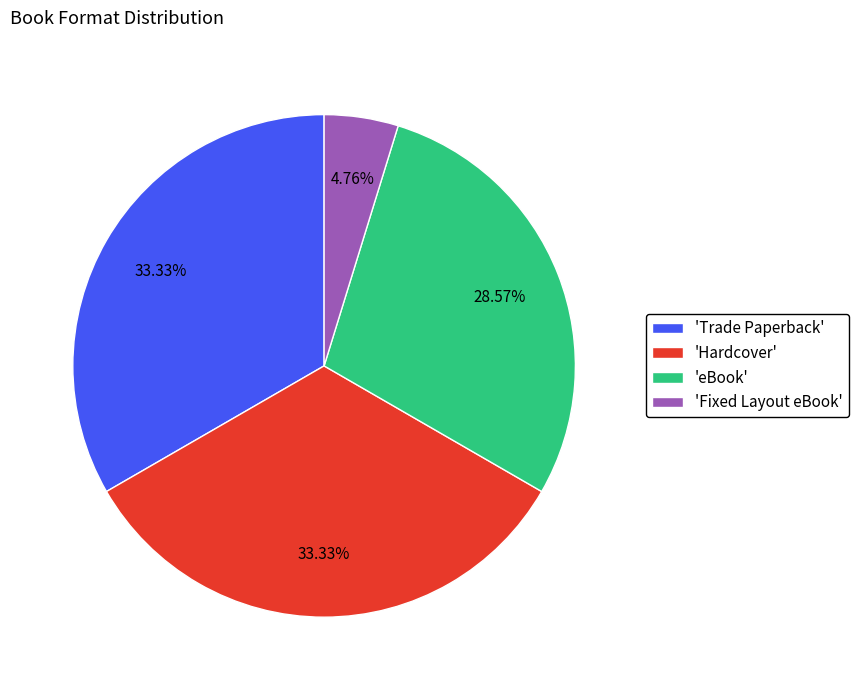

Which slice is the smallest?

'Fixed Layout eBook'